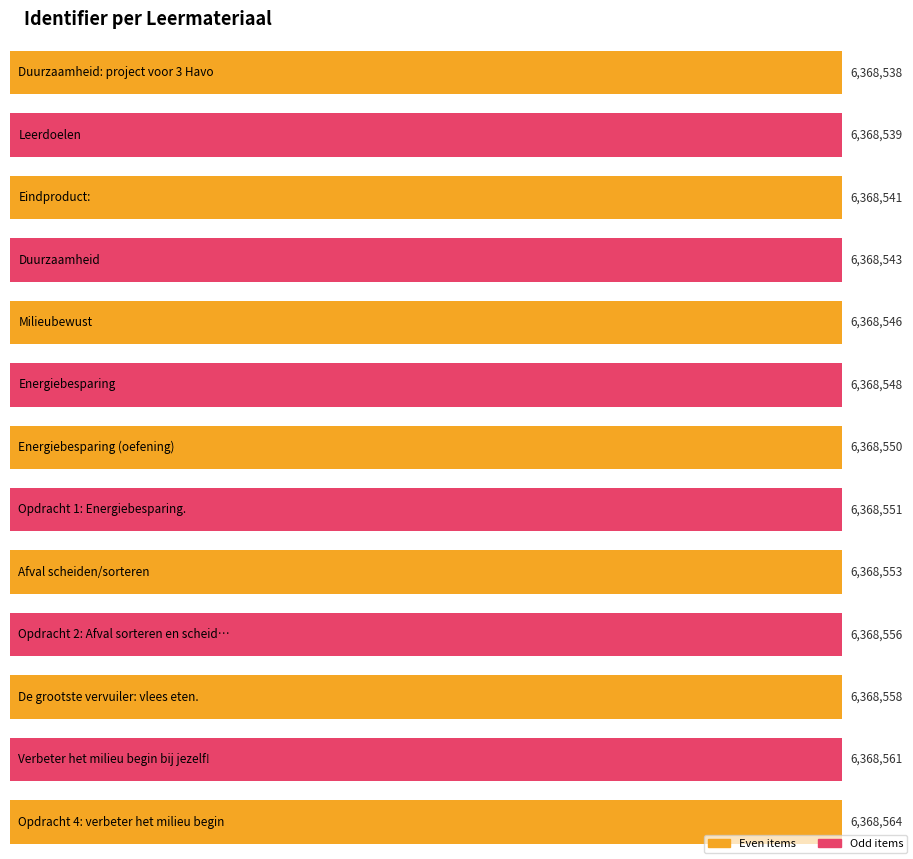

Reading right to left, list all the values displayed in this chart.

6368564	6368561	6368558	6368556	6368553	6368551	6368550	6368548	6368546	6368543	6368541	6368539	6368538